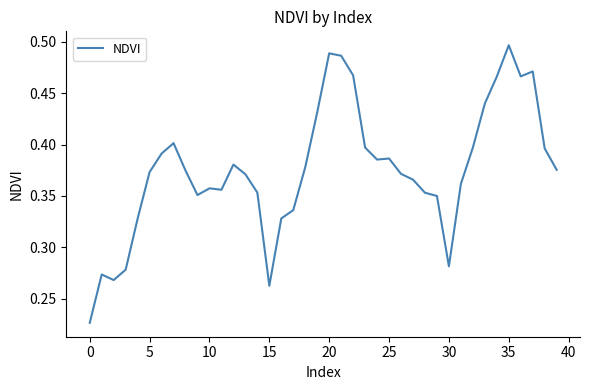

What is the sum of all values?

15.0